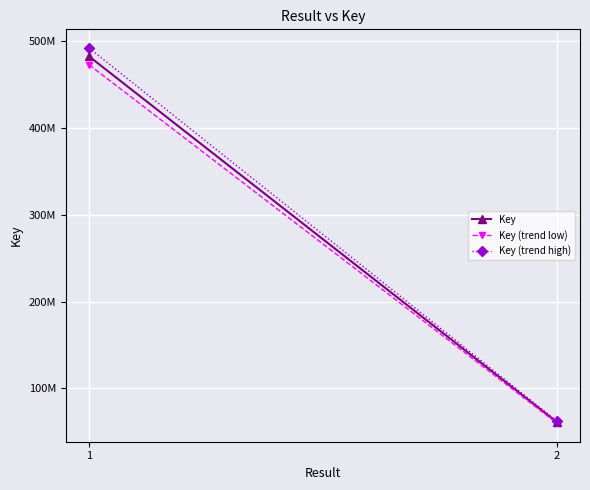

Is the value of Key (trend low) at 2 greater than the value of Key (trend high) at 1?

No